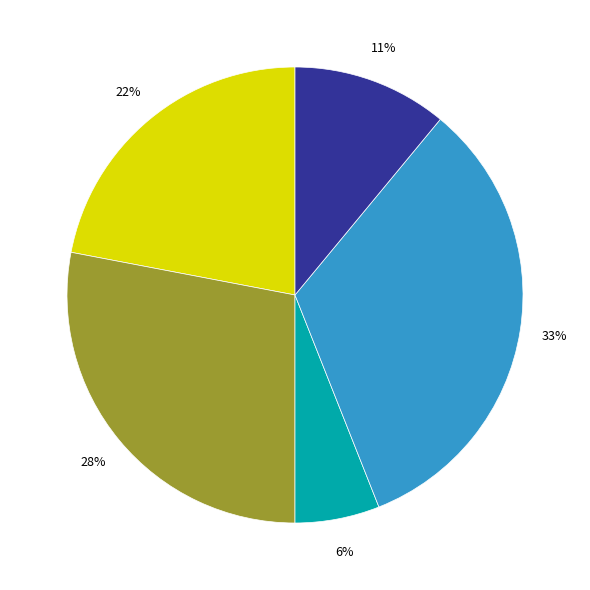

Does any single category account for the majority?

No